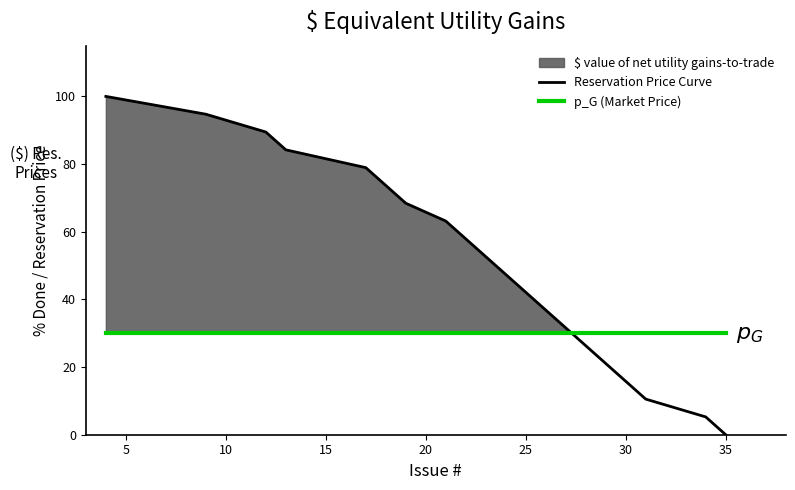

What is the highest value of the Reservation Price Curve series?

100.0